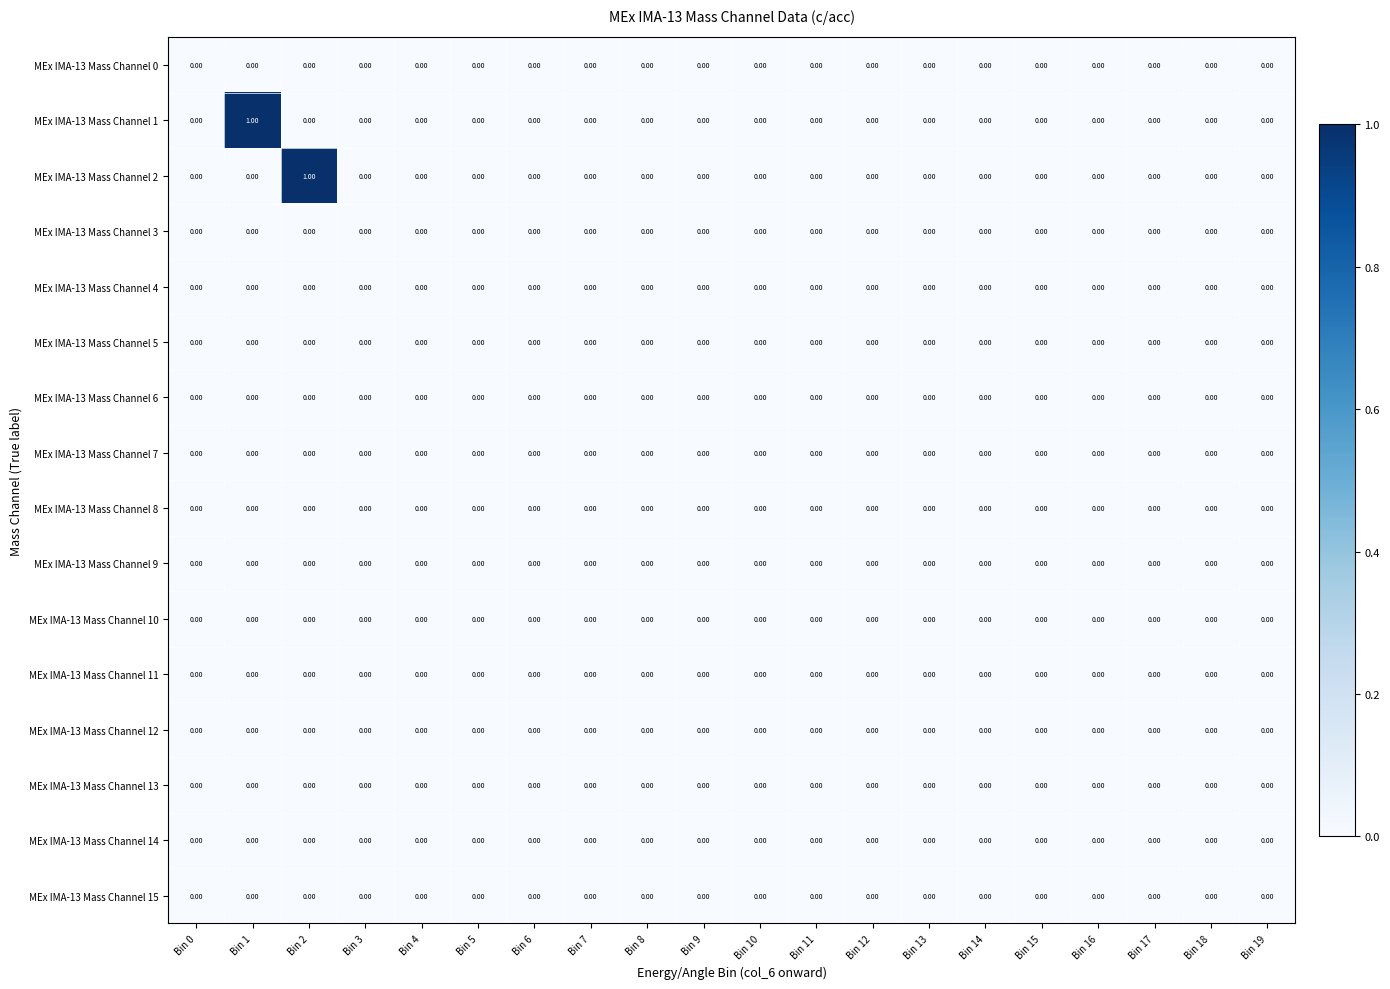

Which series has the largest range (max minus min)?

MEx IMA-13 Mass Channel 1